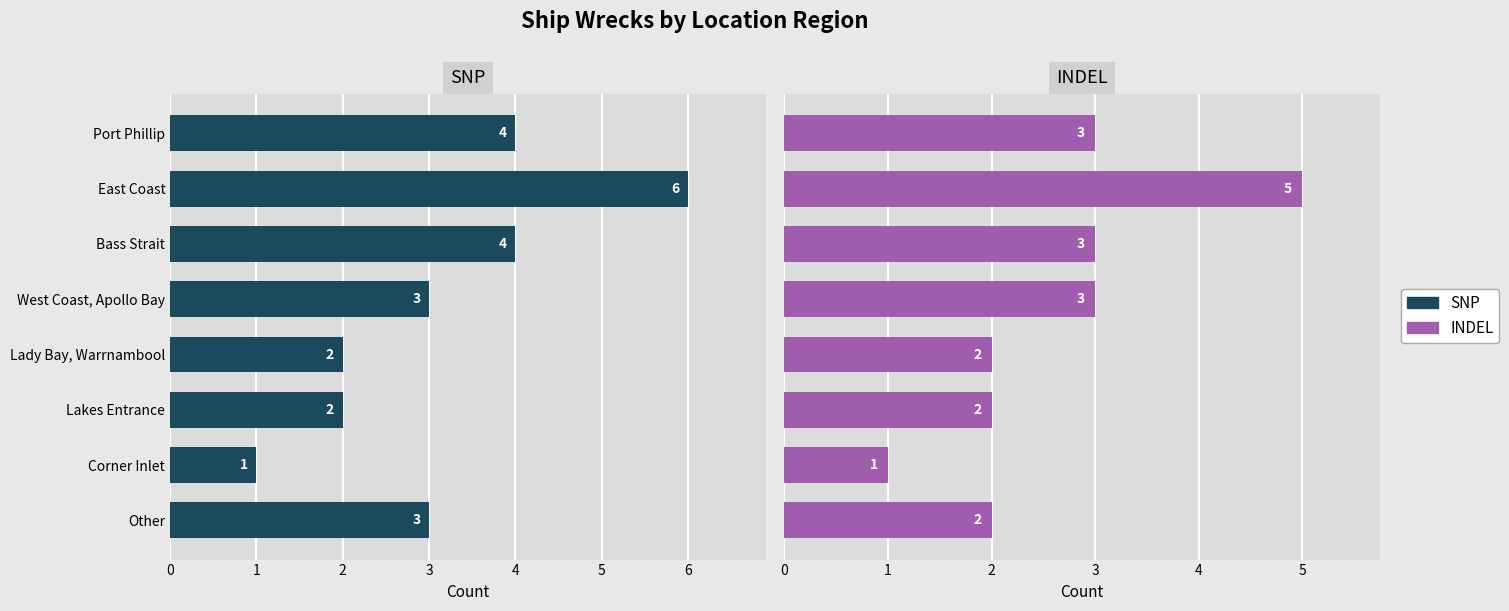

The value of SNP at Lakes Entrance is 3. True or false?

False